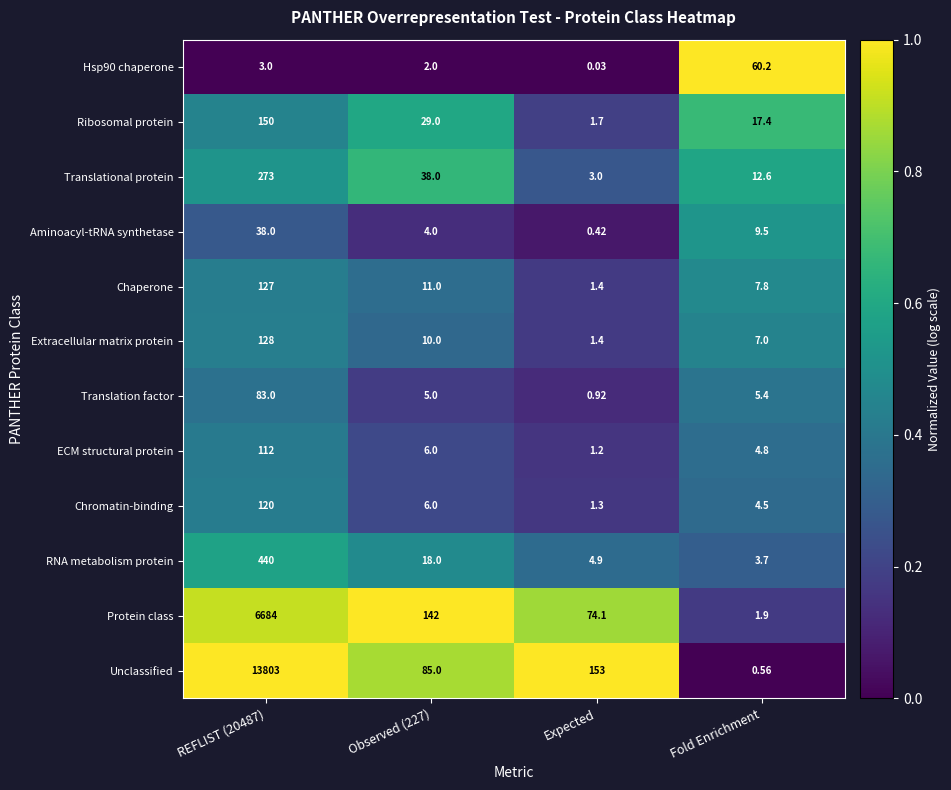

What is the total value across all series at Observed (227)?

356.0